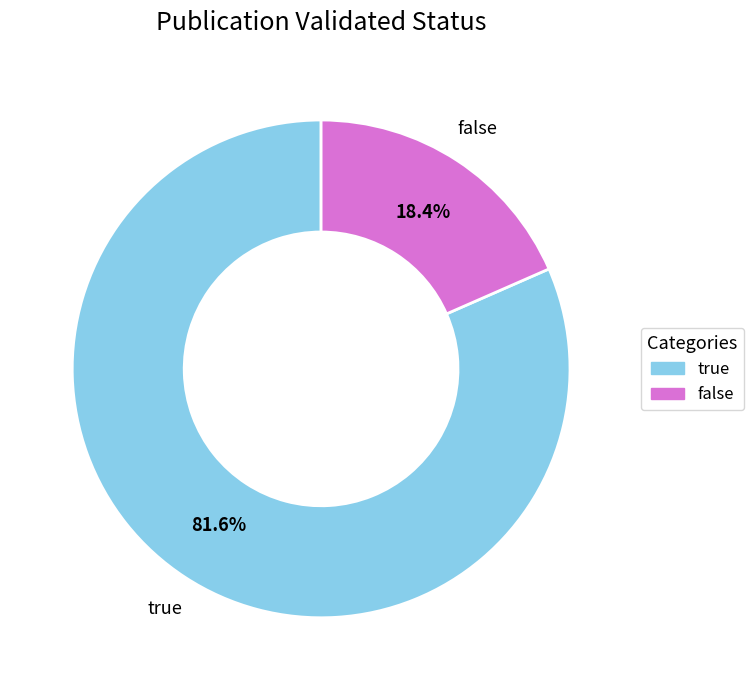

To the nearest percent, what is the difference between the false and true slice percentages?

63%